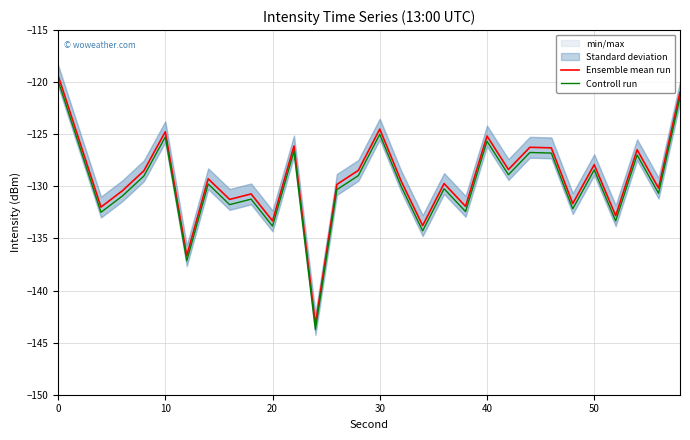

Reading left to right, list all the values displayed in this chart.

Ensemble mean run: -119.3	-125.7	-132.0	-130.4	-128.5	-124.8	-136.7	-129.3	-131.3	-130.7	-133.3	-126.1	-143.3	-129.8	-128.5	-124.5	-129.5	-133.8	-129.7	-131.9	-125.2	-128.4	-126.2	-126.3	-131.7	-127.9	-132.8	-126.5	-130.2	-121.0
Controll run: -119.8	-126.2	-132.5	-130.9	-129.0	-125.3	-137.2	-129.8	-131.8	-131.2	-133.8	-126.6	-143.8	-130.3	-129.0	-125.0	-130.0	-134.3	-130.2	-132.4	-125.7	-128.9	-126.7	-126.8	-132.2	-128.4	-133.3	-127.0	-130.7	-121.5